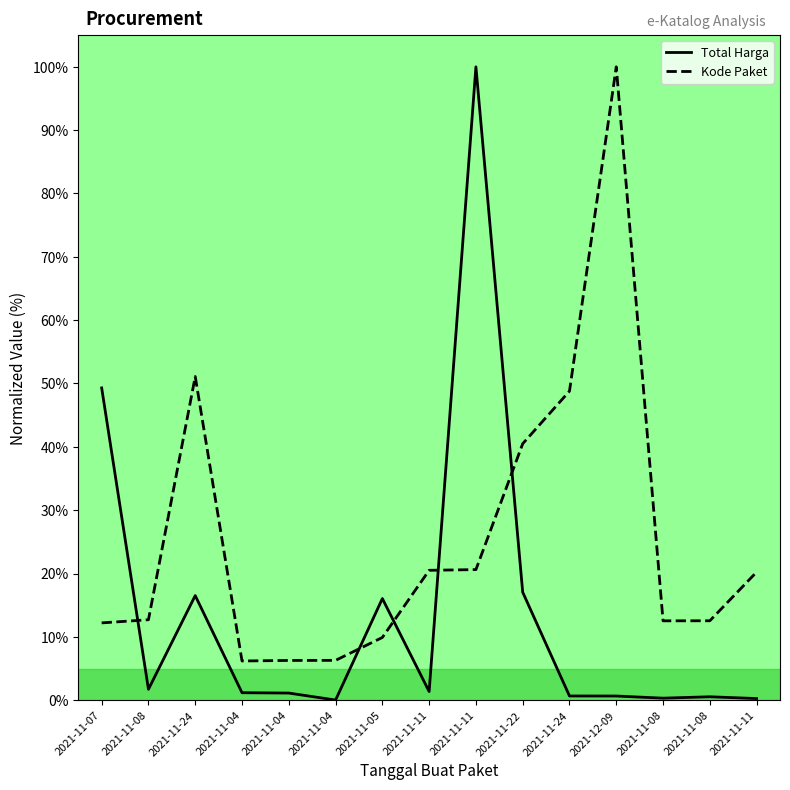

List the series in order of their overall mean, highest first.

Kode Paket, Total Harga